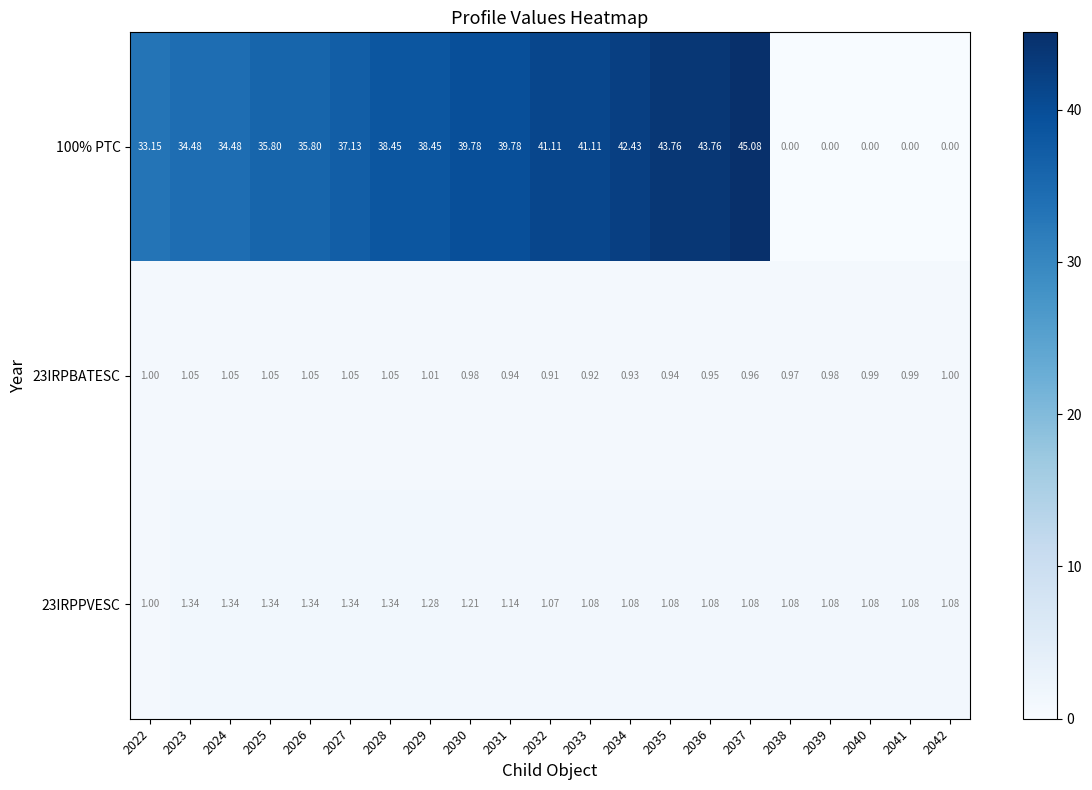

Is the value of 23IRPPVESC at 2027 greater than the value of 100% PTC at 2031?

No